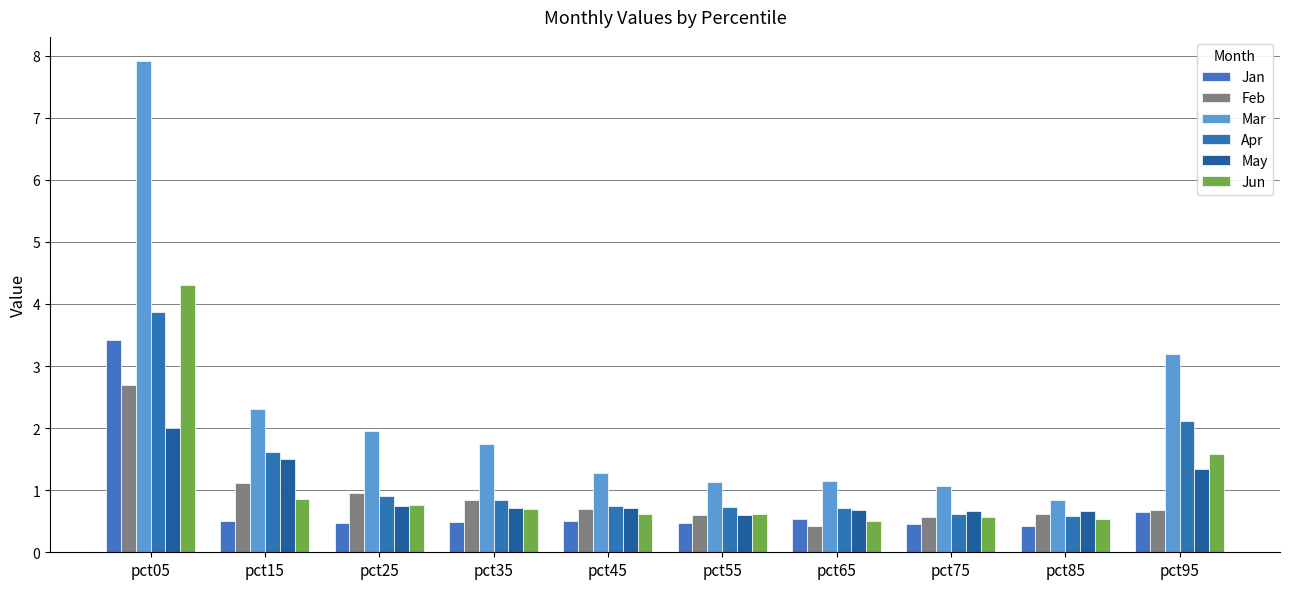

How many categories are shown in the chart?

10